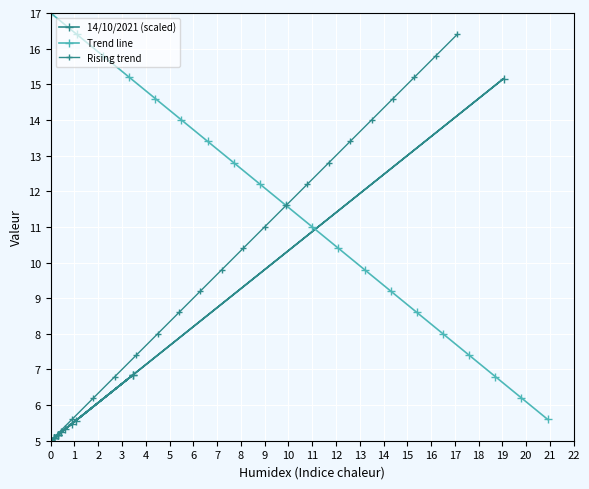

At which category does 14/10/2021 (scaled) reach its first local valley?

2